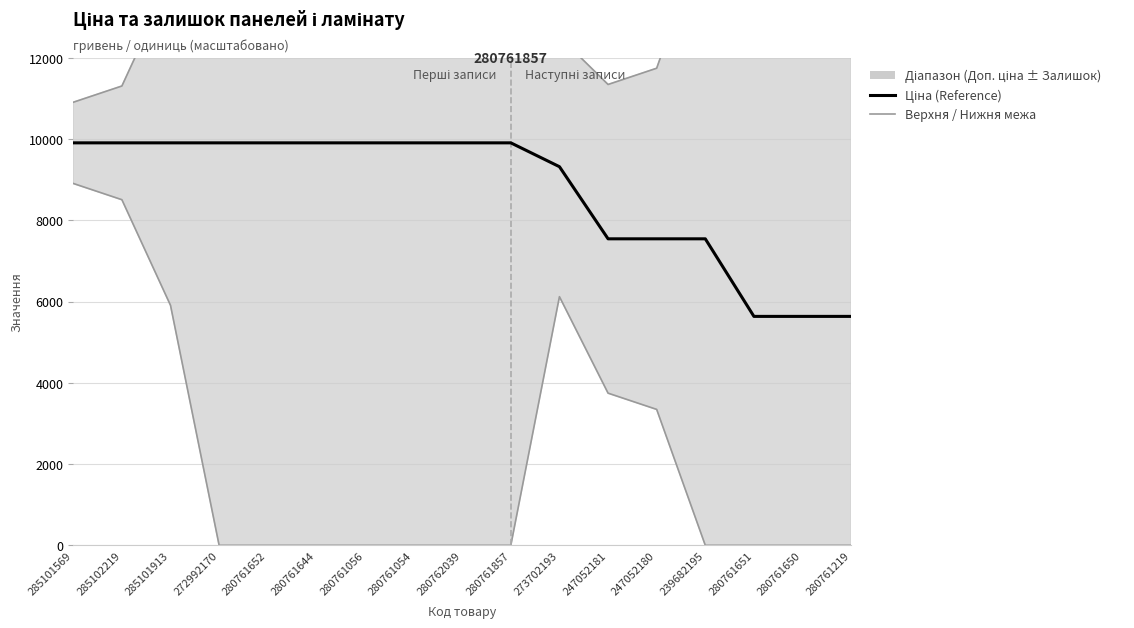

How many series are shown in this chart?

3